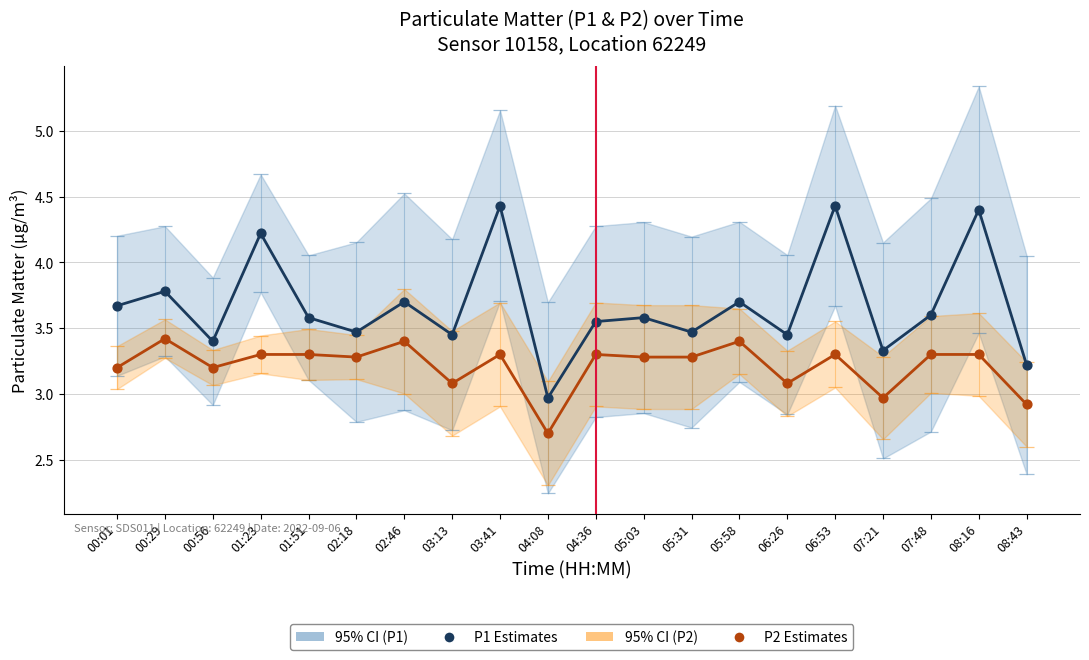

Which series has the largest total across all categories?

P1 Estimates